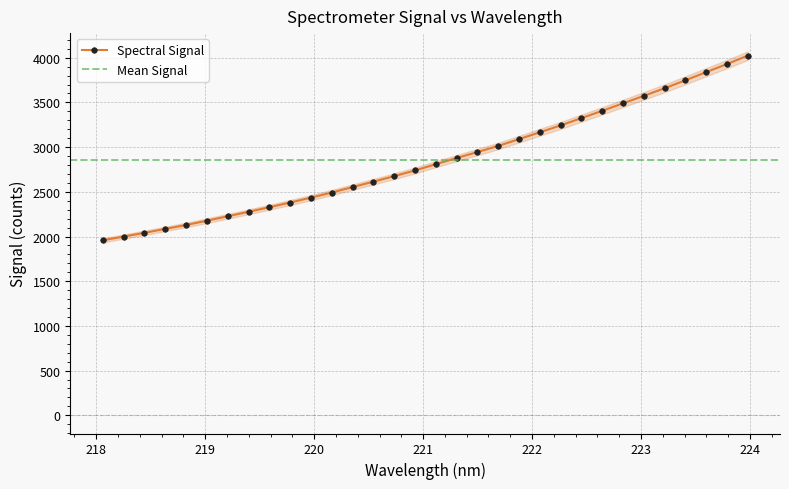

What is the difference between the second highest and minimum values?

1971.5